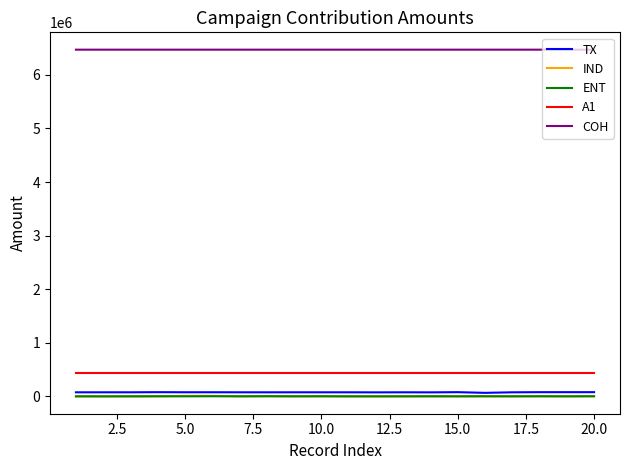

Which series has the largest total across all categories?

COH